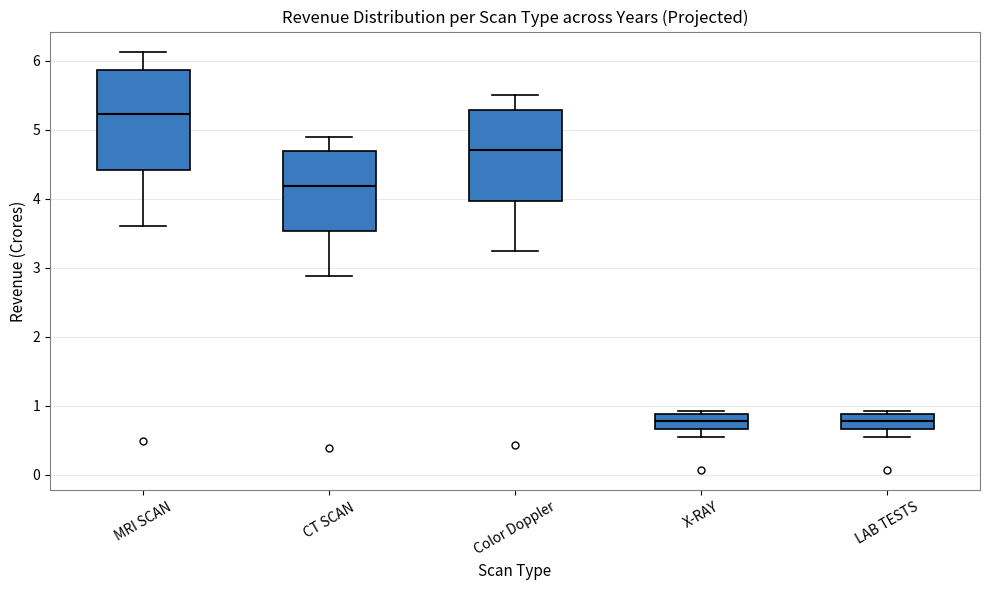

Reading left to right, read every box against the y-axis: the position of its median line, the range the box covers, and the ends of its whiskers. The values are not printed on the chart, so give them approximately, as read against the axis.

MRI SCAN: median 5.2, box 4.4 to 5.9, whiskers 3.6 to 6.1
CT SCAN: median 4.2, box 3.5 to 4.7, whiskers 2.9 to 4.9
Color Doppler: median 4.7, box 4.0 to 5.3, whiskers 3.2 to 5.5
X-RAY: median 0.8, box 0.7 to 0.9, whiskers 0.5 to 0.9 (just above the box's upper edge)
LAB TESTS: median 0.8, box 0.7 to 0.9, whiskers 0.5 to 0.9 (just above the box's upper edge)